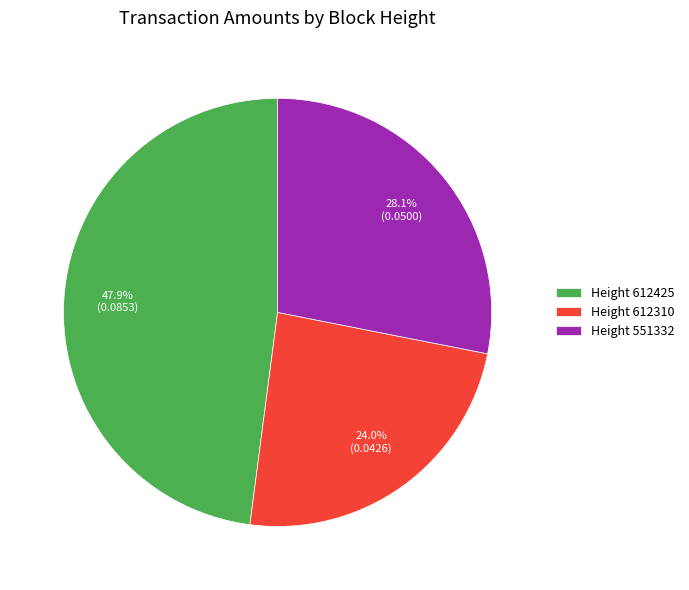

To the nearest percent, what is the average slice percentage?

33%